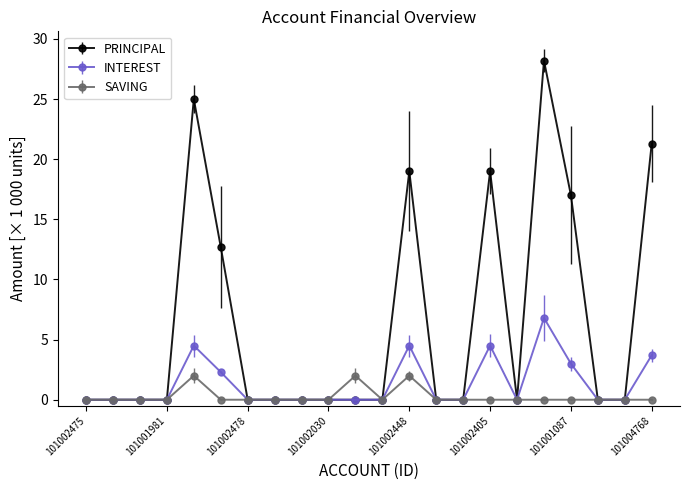

Rank the series by their maximum value, from lowest to highest.

SAVING, INTEREST, PRINCIPAL